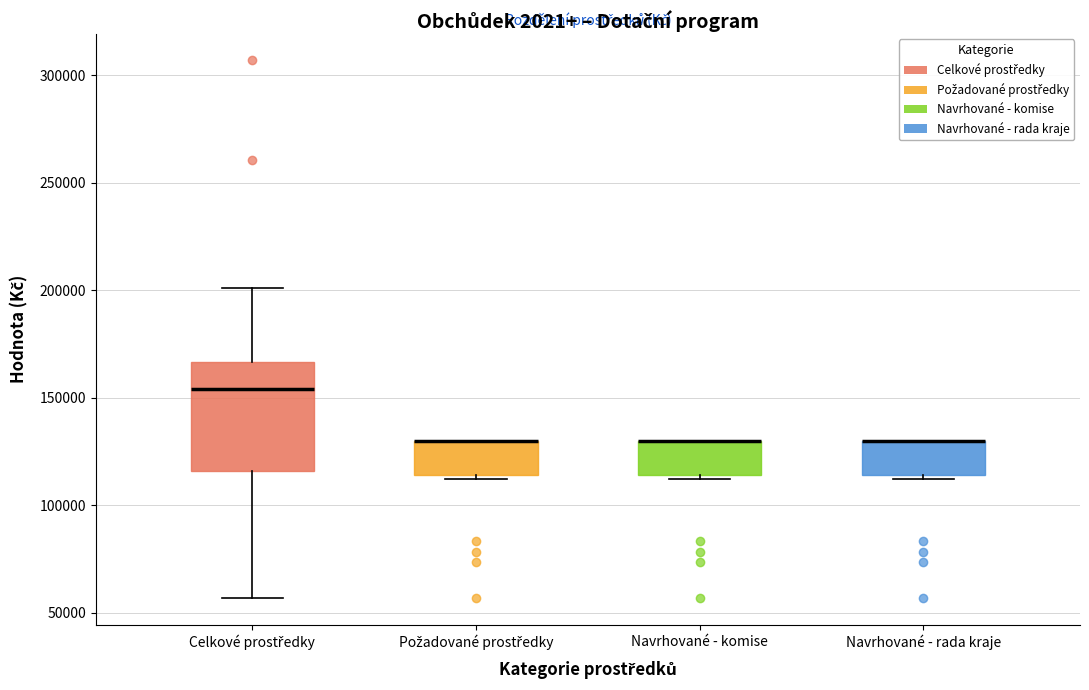

Comparing the boxes themselves (not the whiskers), which one is the tallest?

Celkové prostředky